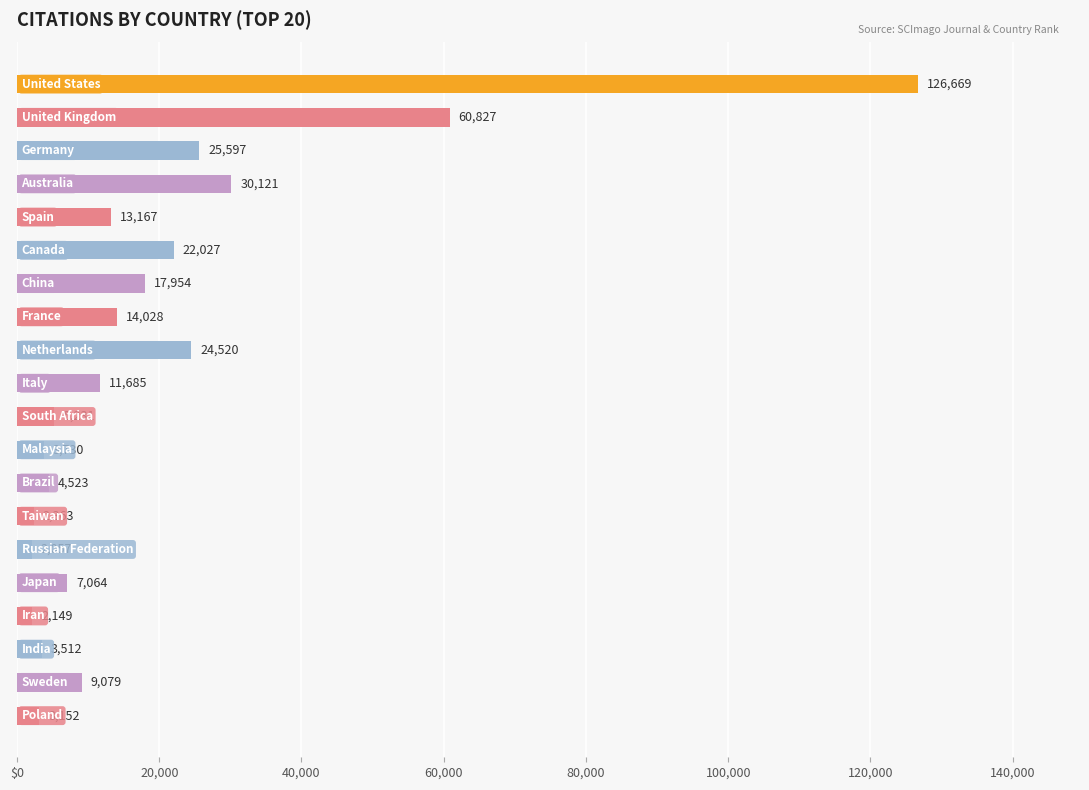

What is the minimum value shown in the chart?

2057